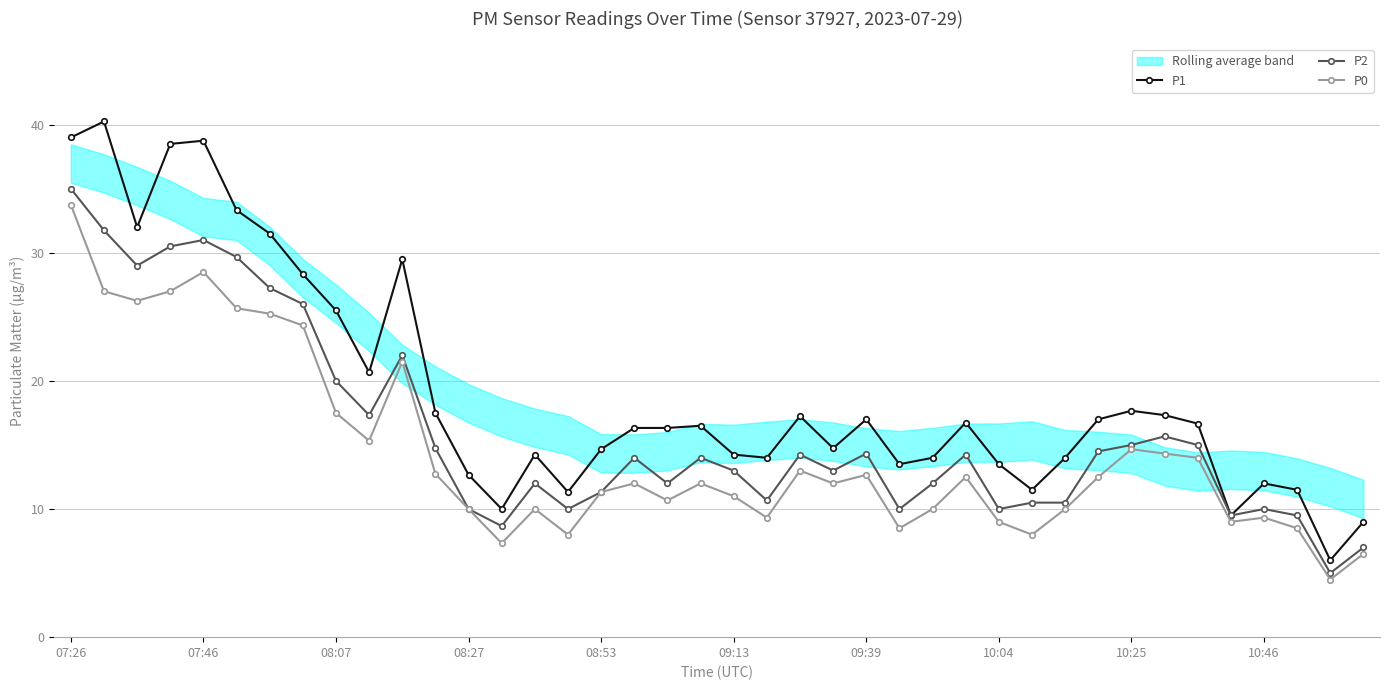

What are all the series names shown in the legend?

P1, P2, P0